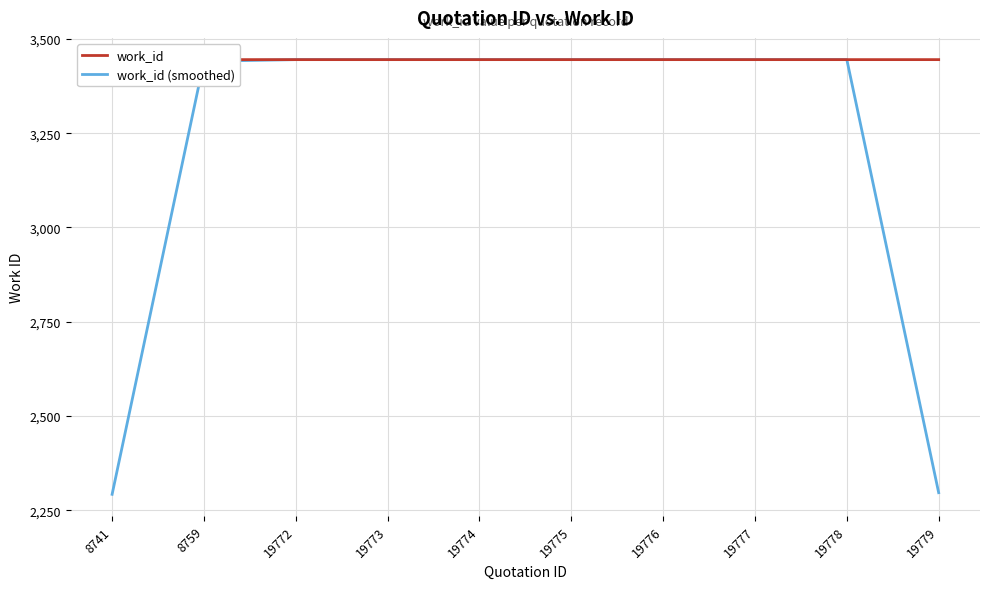

Reading left to right, list all the values displayed in this chart.

work_id: 8741=3432.0	8759=3445.0	19772=3445.0	19773=3445.0	19774=3445.0	19775=3445.0	19776=3445.0	19777=3445.0	19778=3445.0	19779=3445.0
work_id (smoothed): 8741=2292.3	8759=3440.7	19772=3445.0	19773=3445.0	19774=3445.0	19775=3445.0	19776=3445.0	19777=3445.0	19778=3445.0	19779=2296.7